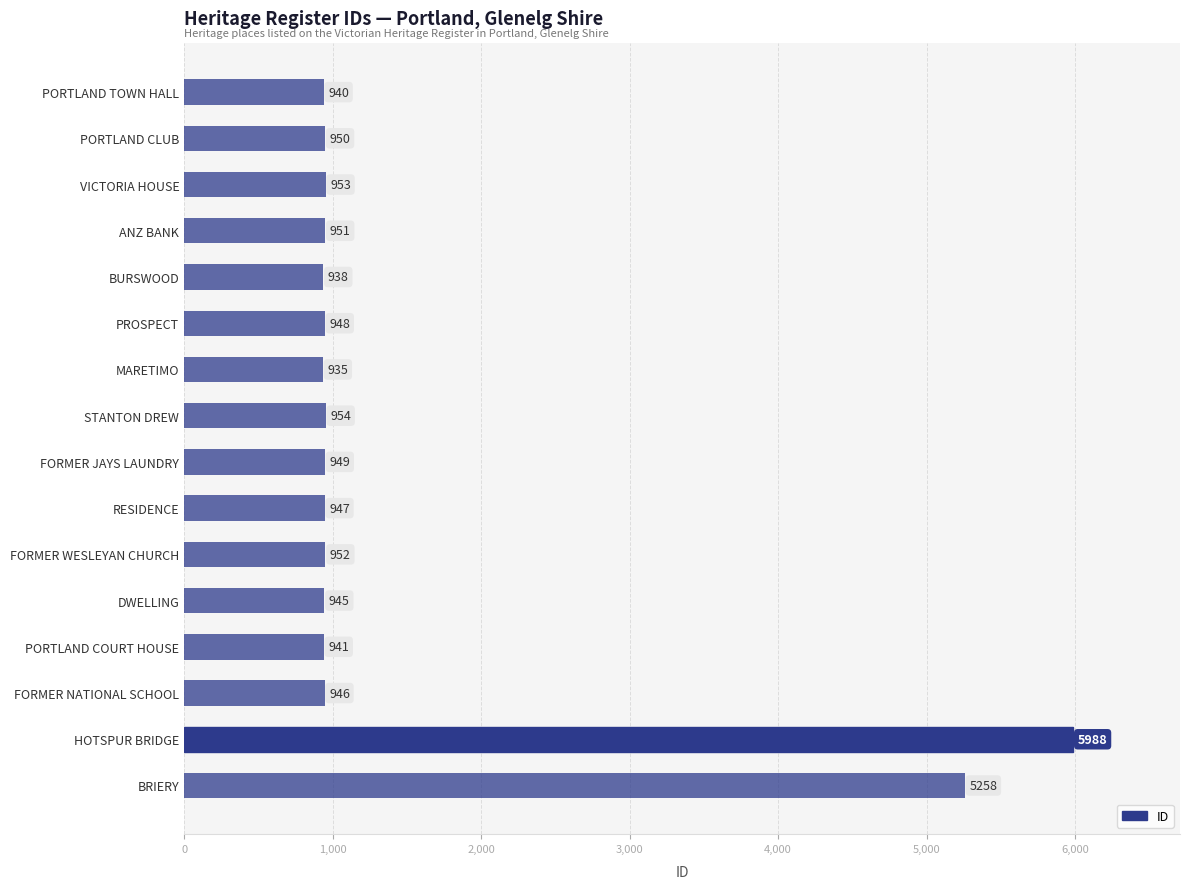

What position from the bottom is PORTLAND TOWN HALL?

16